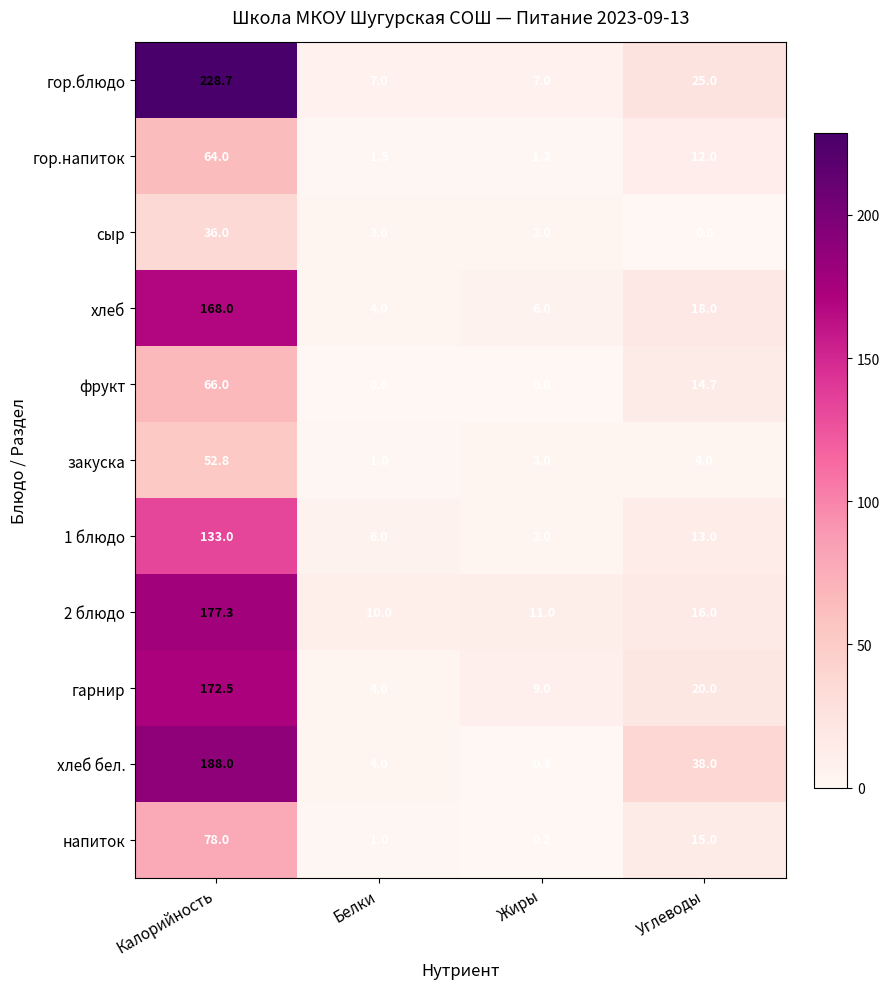

What is the total value across all series at Калорийность?

1364.3